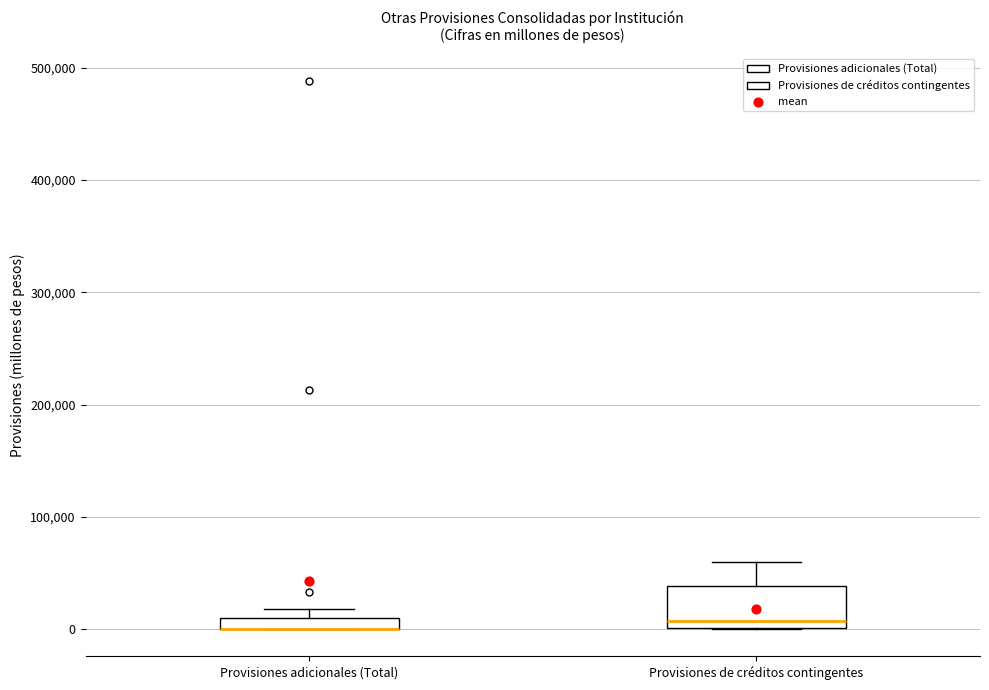

Which box is the tallest, from its lower edge to its upper edge?

Provisiones de créditos contingentes